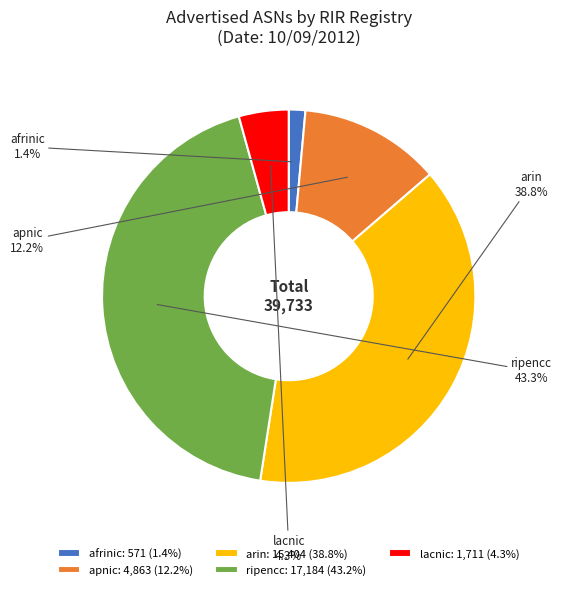

True or false: apnic accounts for 12% of the total.

True